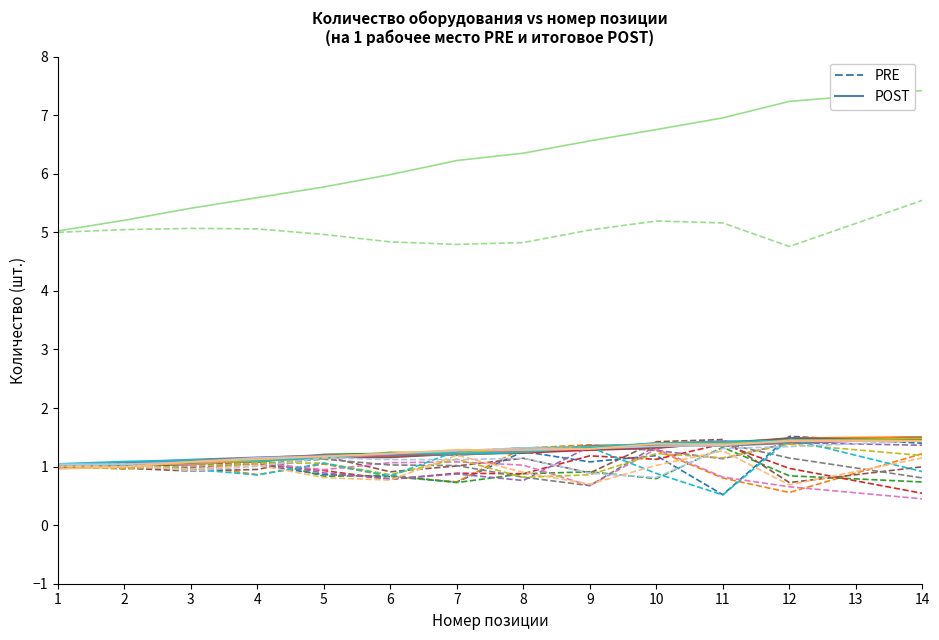

How many intersections are there between PRE and POST?

3